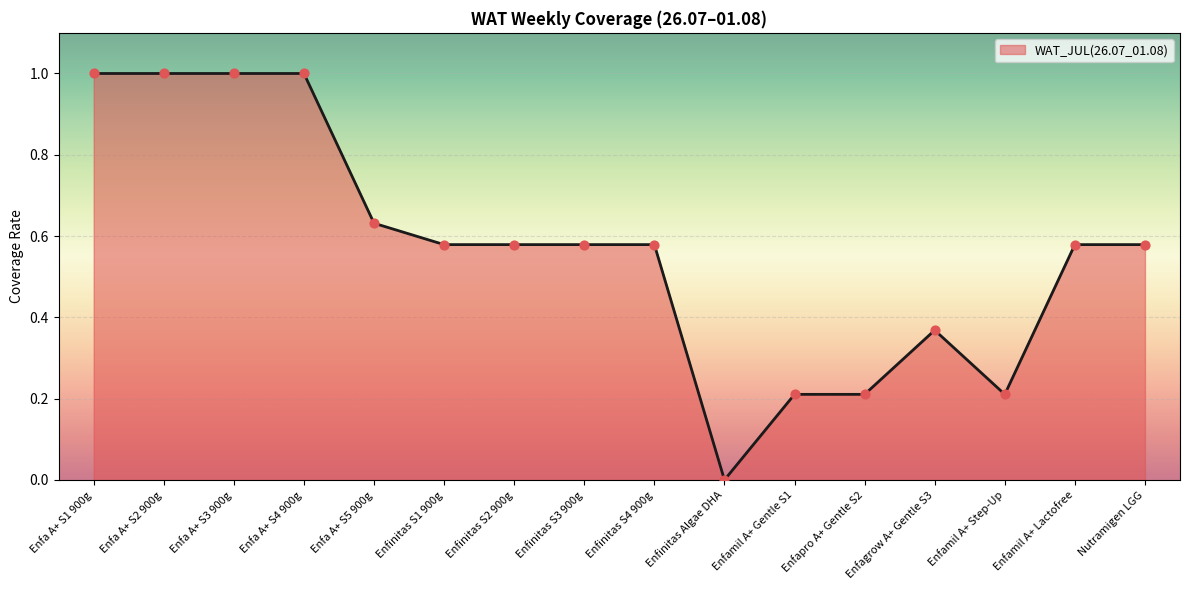

What is the change in value from Enfa A+ S4 900g to Enfinitas S4 900g?

-0.4